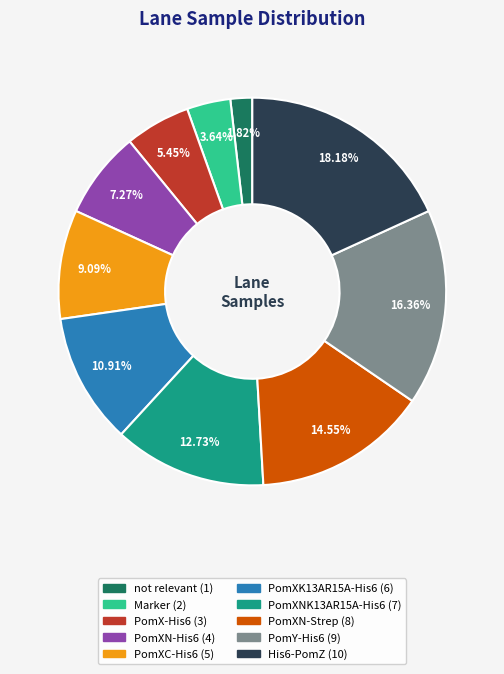

The PomXNK13AR15A-His6 slice represents 25% of the pie. True or false?

False